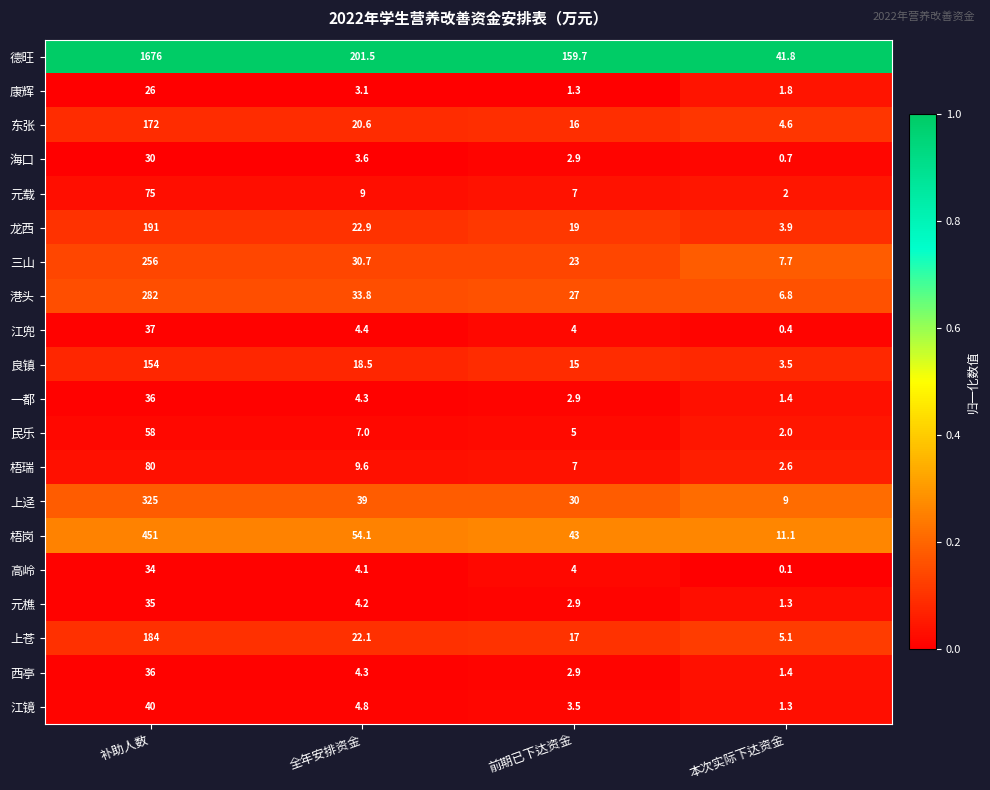

True or false: 东张 has a value of 16.0 at 前期已下达资金.

True